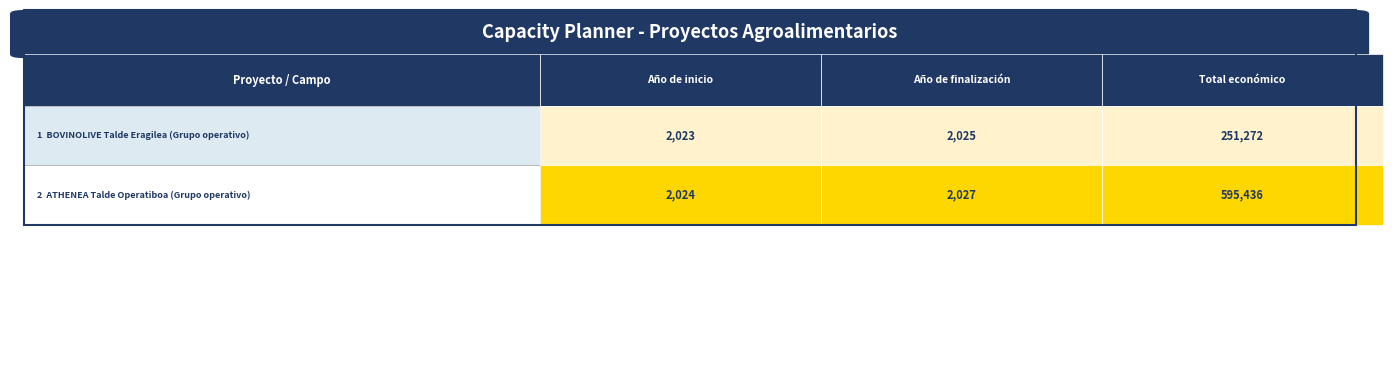

How many data points does each series have?

3